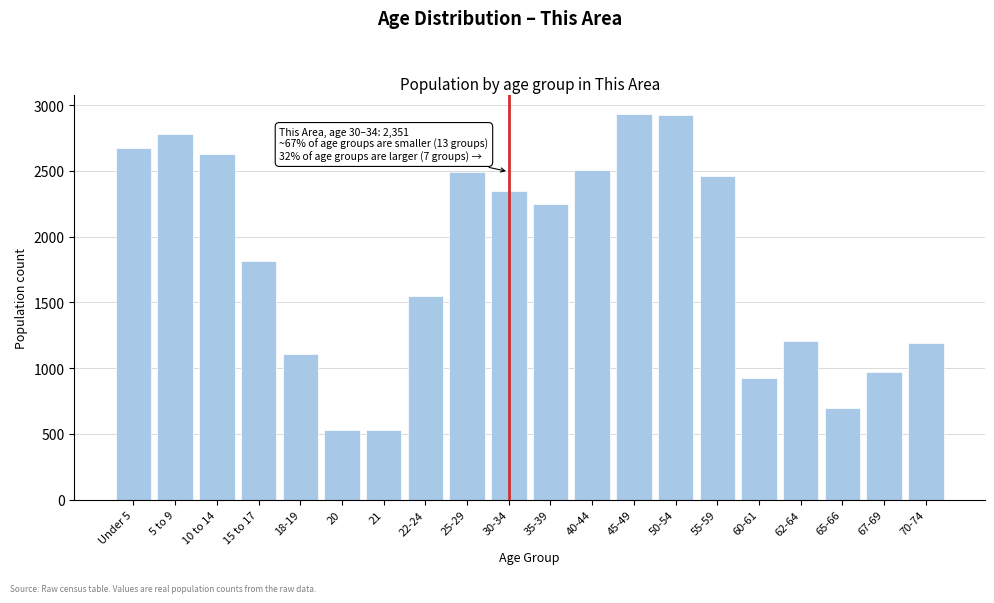

What is the sum of the values at 45-49 and 10 to 14?

5563